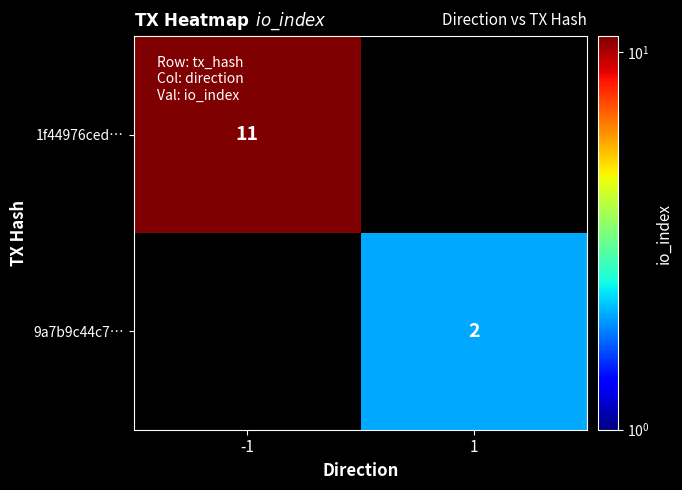

The value of 1f44976ced… at -1 is 4. True or false?

False